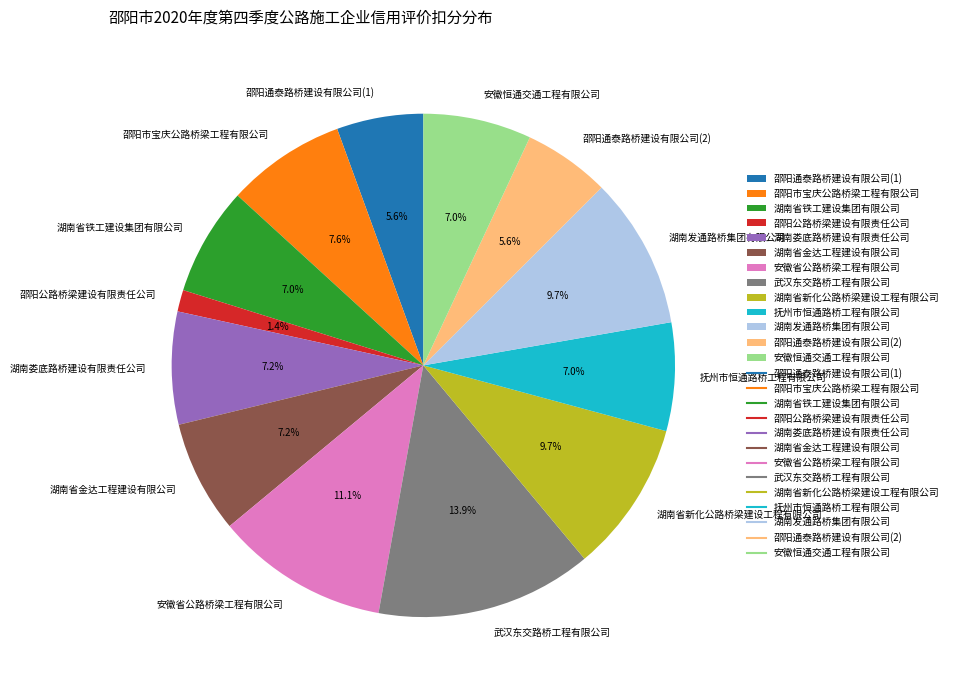

Which has a higher value, 安徽恒通交通工程有限公司 or 安徽省公路桥梁工程有限公司?

安徽省公路桥梁工程有限公司